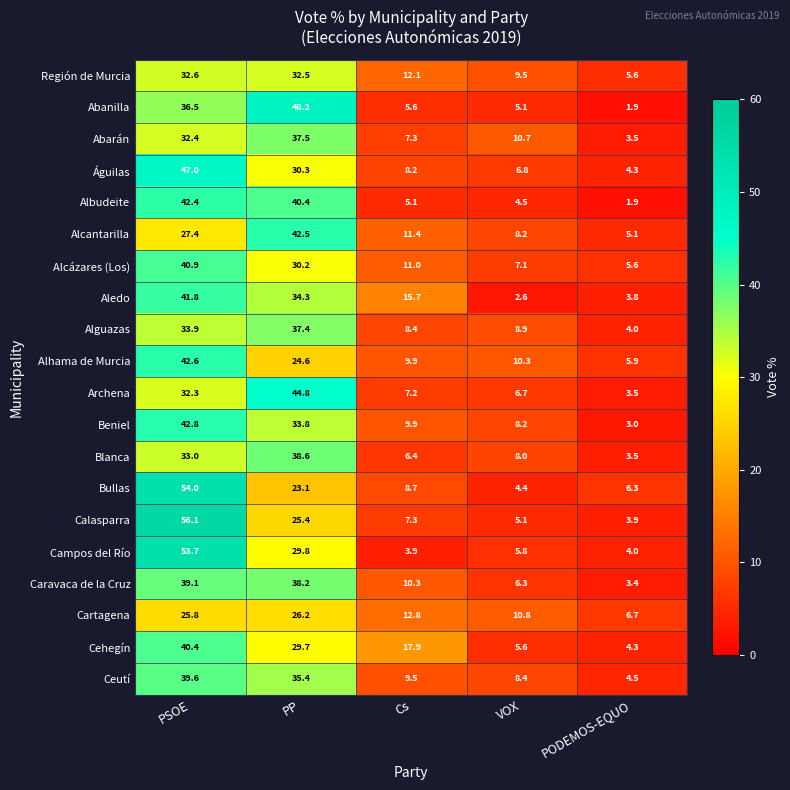

Which series has the largest range (max minus min)?

Calasparra